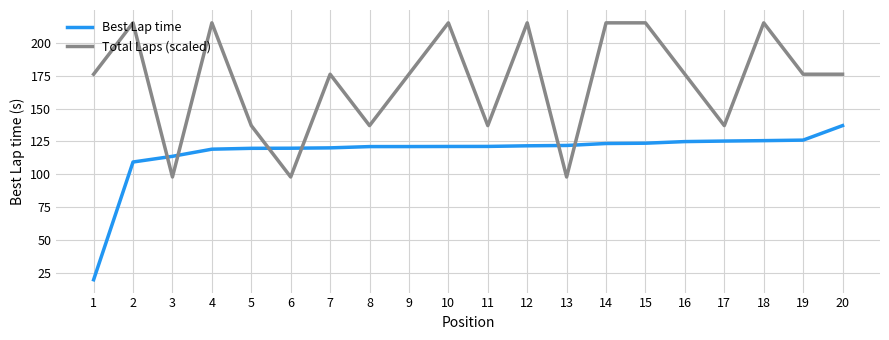

Which series has the largest total across all categories?

Total Laps (scaled)